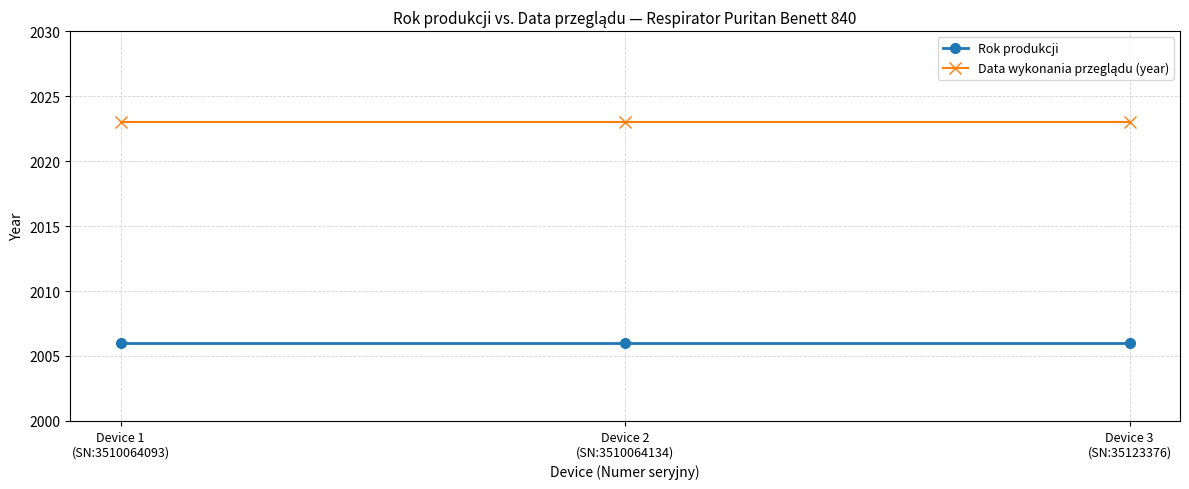

What is the maximum value shown in the chart?

2023